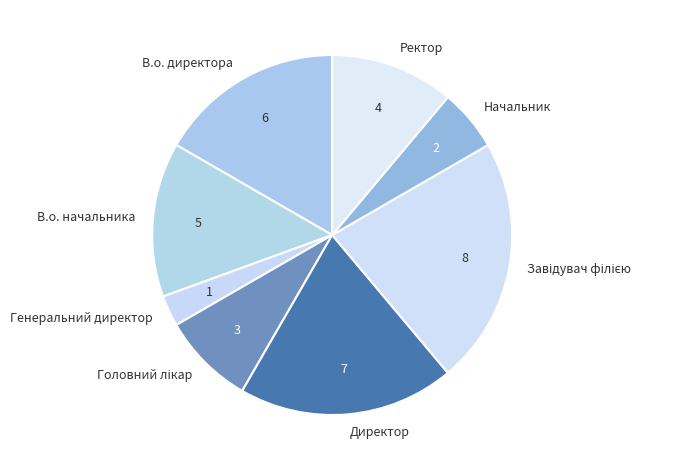

Between Ректор and В.о. начальника, which is larger?

В.о. начальника